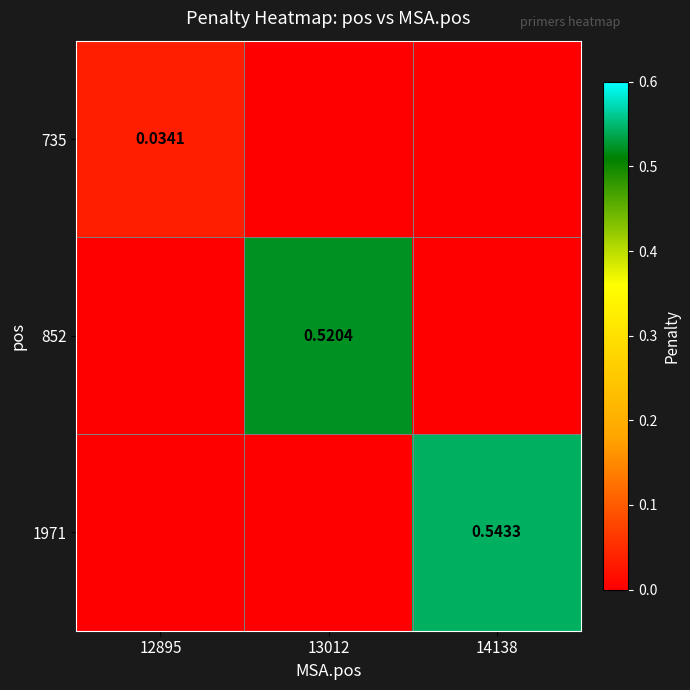

What is the difference between the 1971 values at 12895 and 14138?

0.5